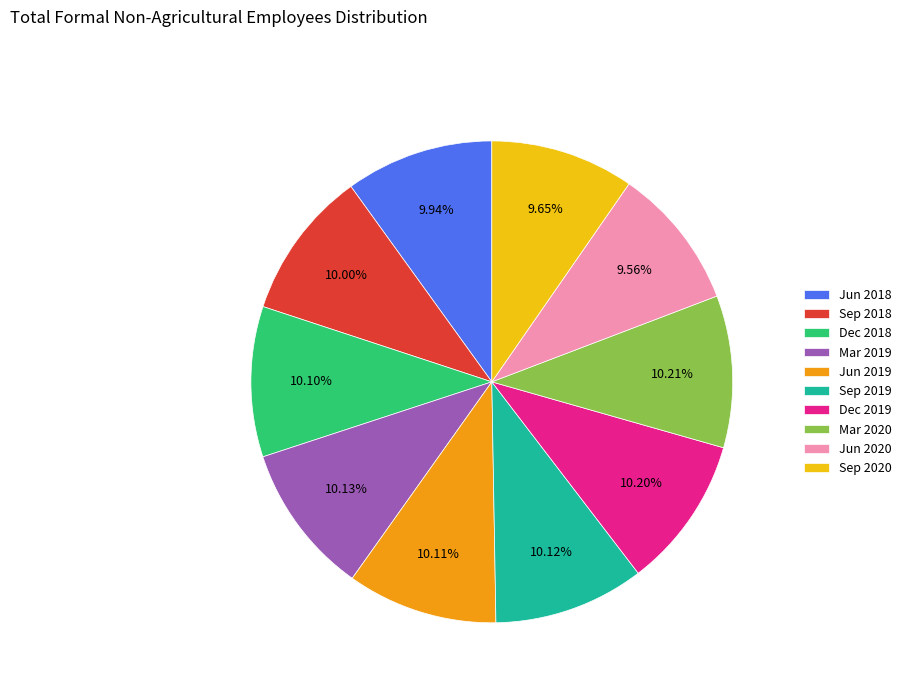

Is it true that Jun 2020 is 10% of the pie?

True